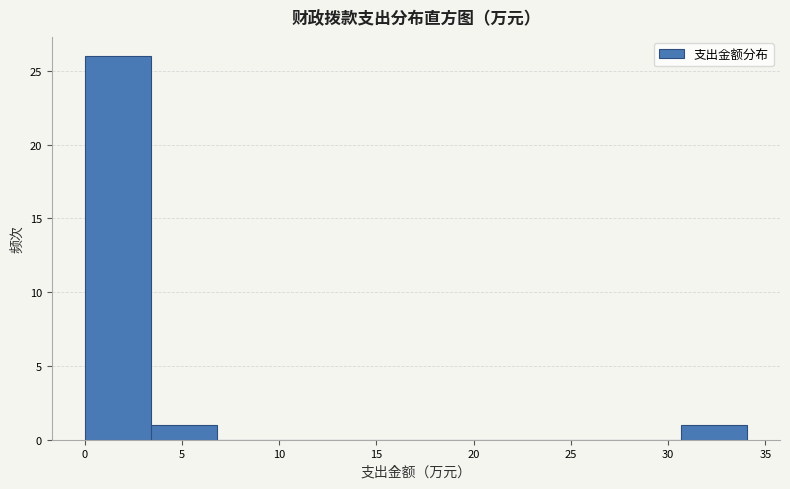

Reading left to right, list every bar in this chart as the range it spans on the x-axis followed by its height. Neither the bar edges nor the heights are printed on the chart, so give them approximately, as read against the axes.

0.0 to 3.5: 26
3.5 to 7.0: 1
7.0 to 10.0: 0
10.0 to 13.5: 0
13.5 to 17.0: 0
17.0 to 20.5: 0
20.5 to 24.0: 0
24.0 to 27.0: 0
27.0 to 30.5: 0
30.5 to 34.0: 1